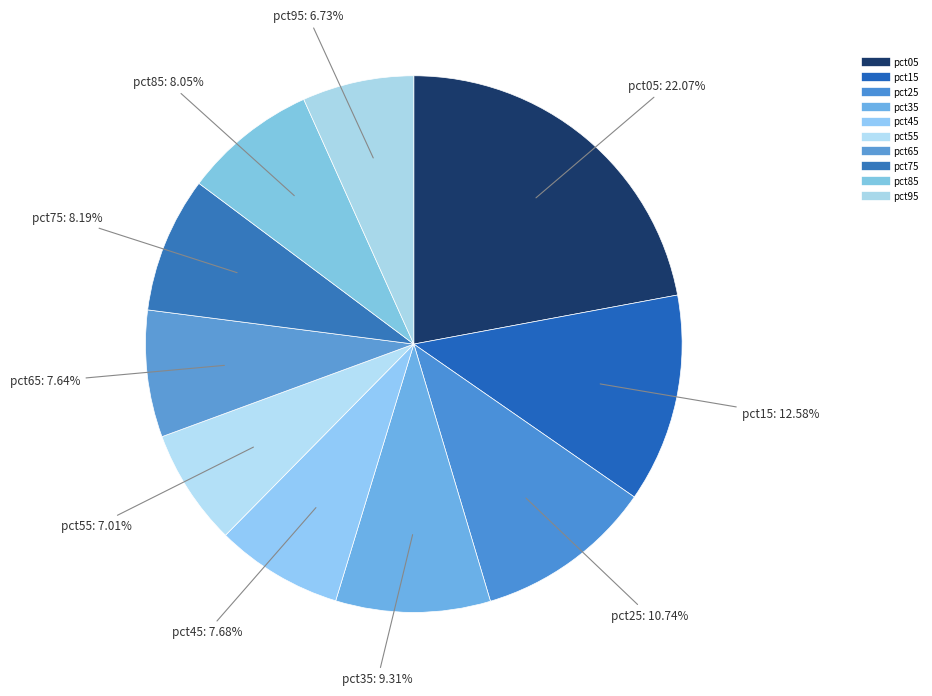

Count the number of slices in the pie.

10